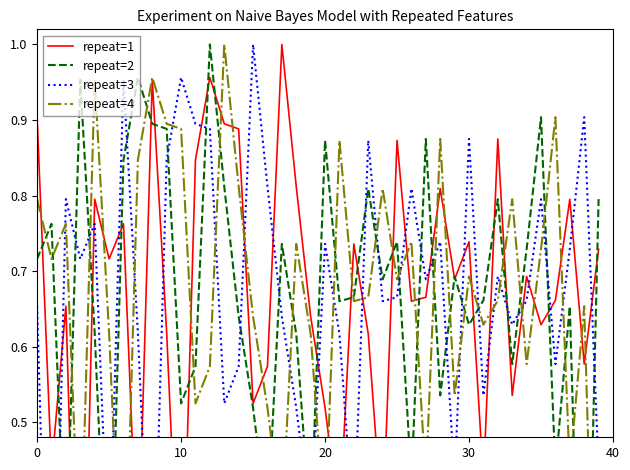

What is the label of the 9th point from the right?

31